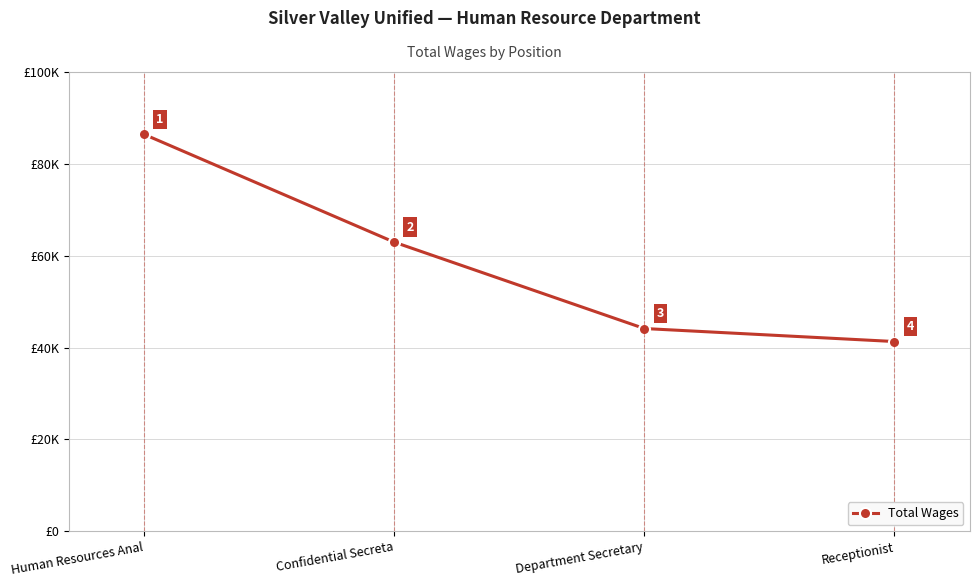

Reading left to right, list all the values displayed in this chart.

86447	62967	44146	41312